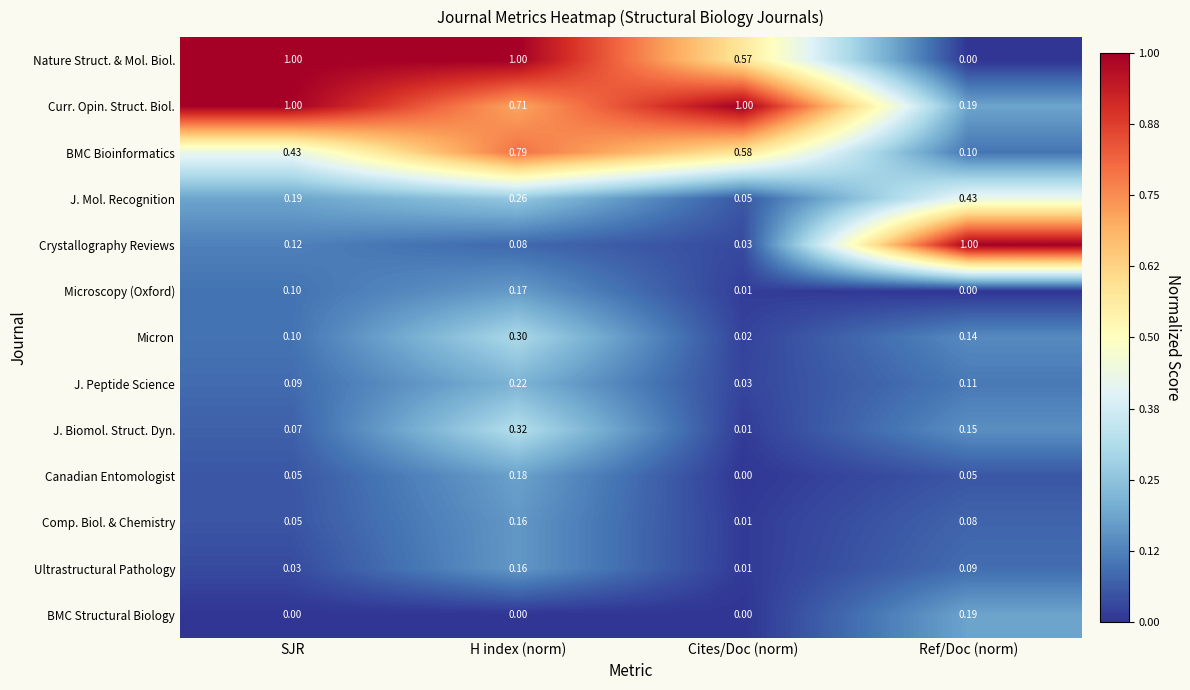

Which category has the lowest value in the J. Peptide Science series?

Cites/Doc (norm)